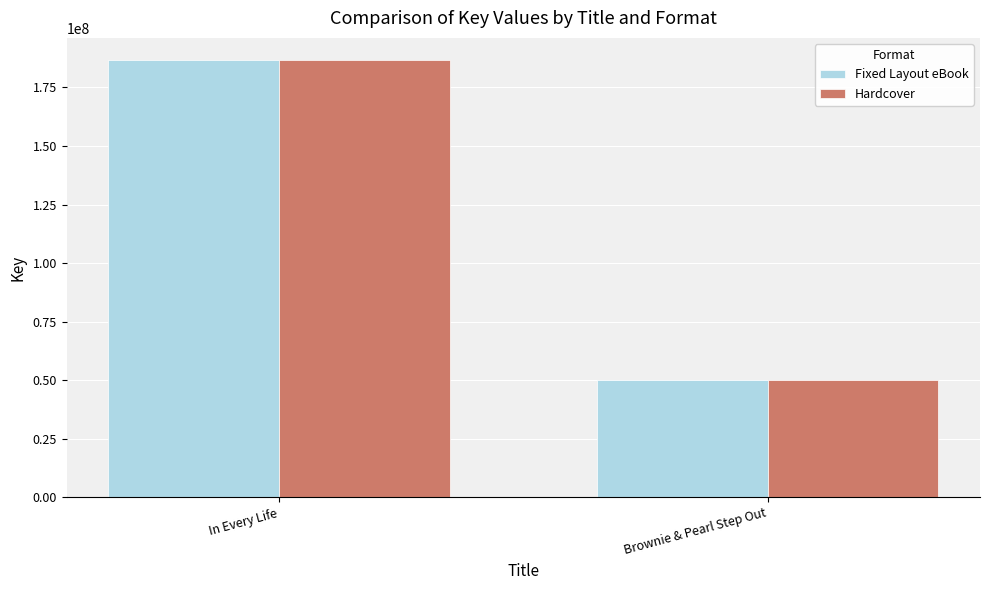

What is the highest value of the Hardcover series?

186822454